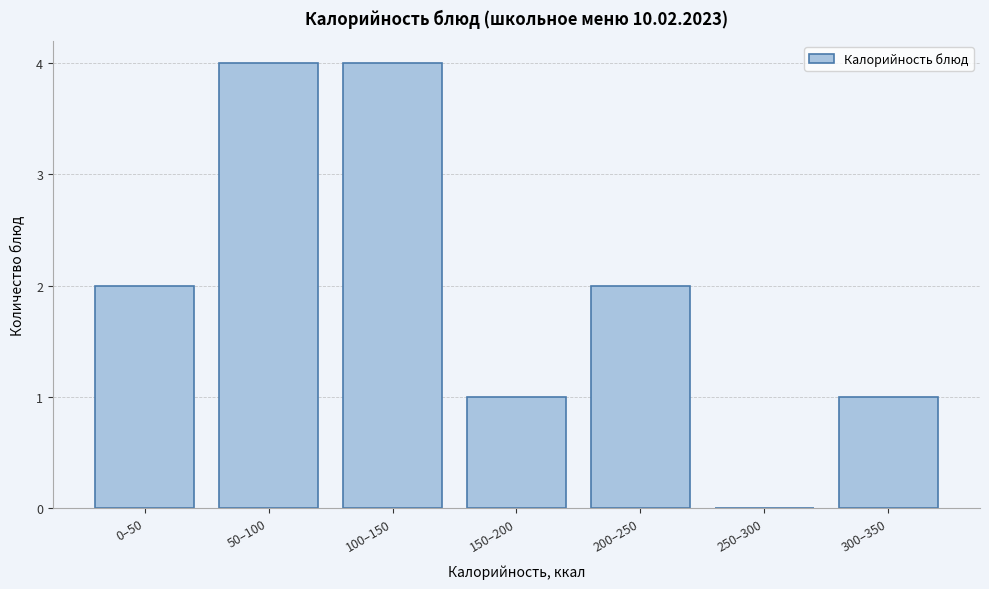

Reading left to right, what are all the values shown in this chart?

0–50=2	50–100=4	100–150=4	150–200=1	200–250=2	250–300=0	300–350=1